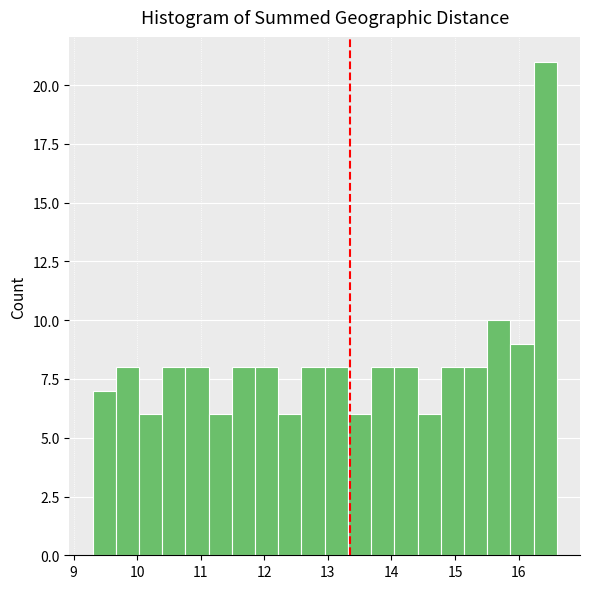

Around what value on the x-axis is the tallest bar? Give the approximate position of its centre, as read against the axis.

16.4